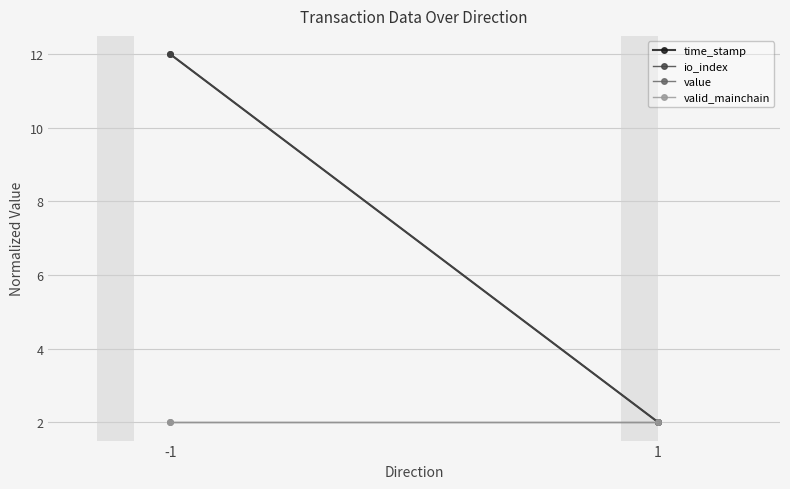

The valid_mainchain series shows 3.2 at 1. True or false?

False